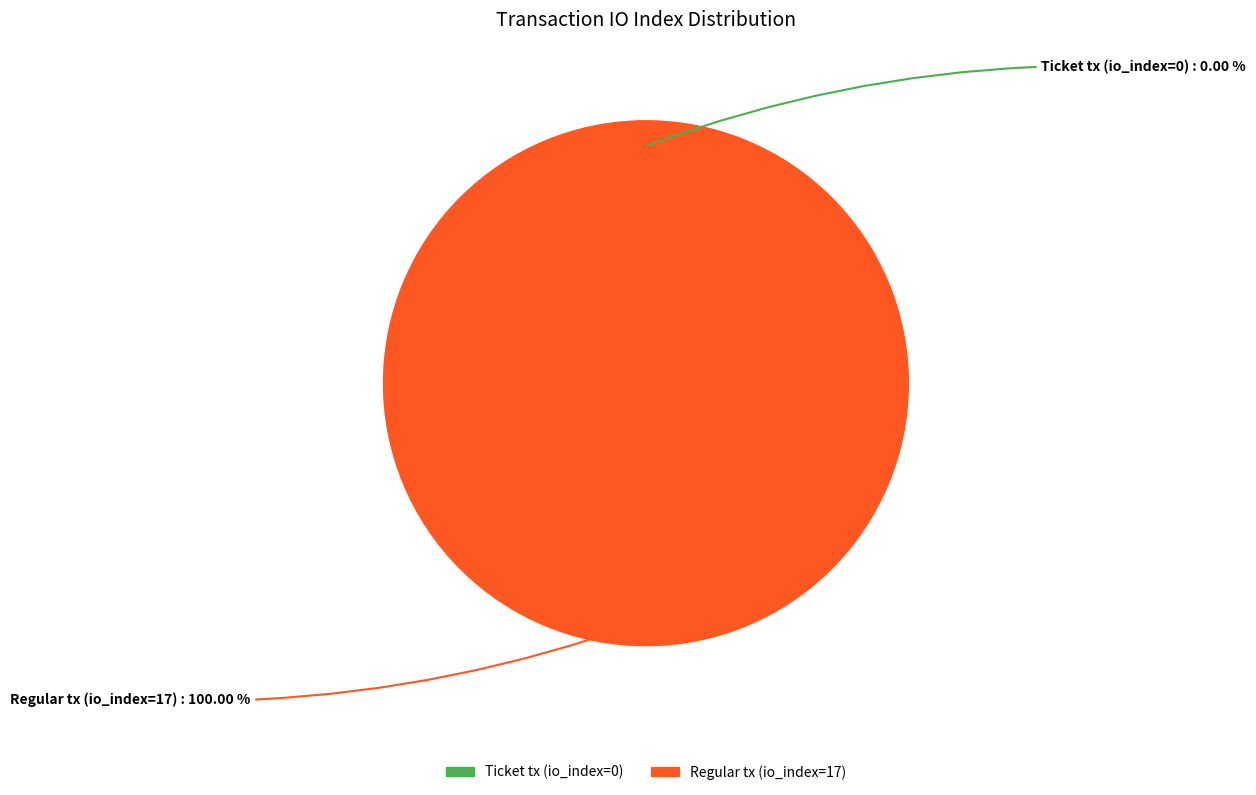

The Ticket tx (io_index=0) slice represents 0% of the pie. True or false?

True